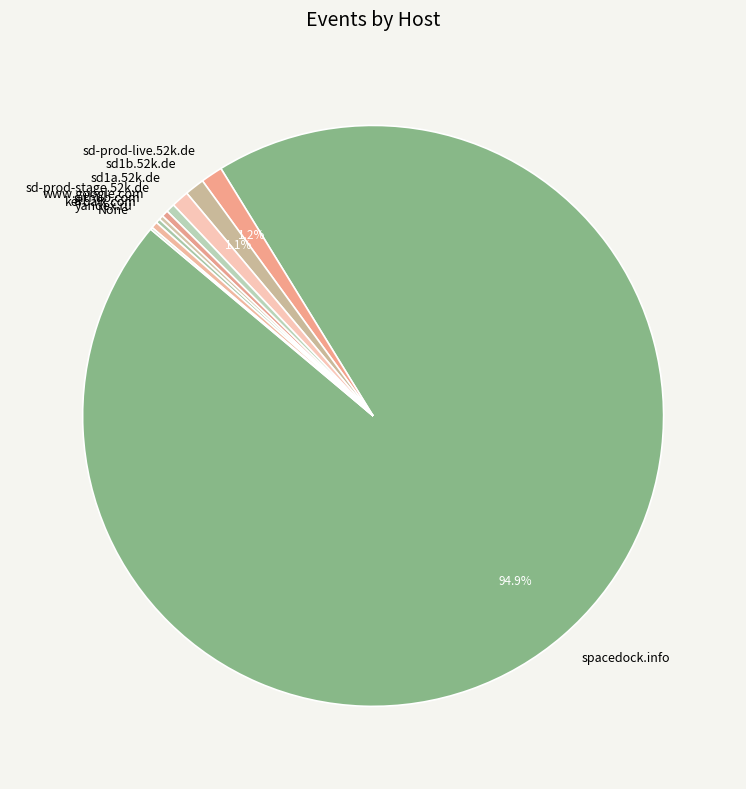

Is there a majority slice in this chart?

Yes